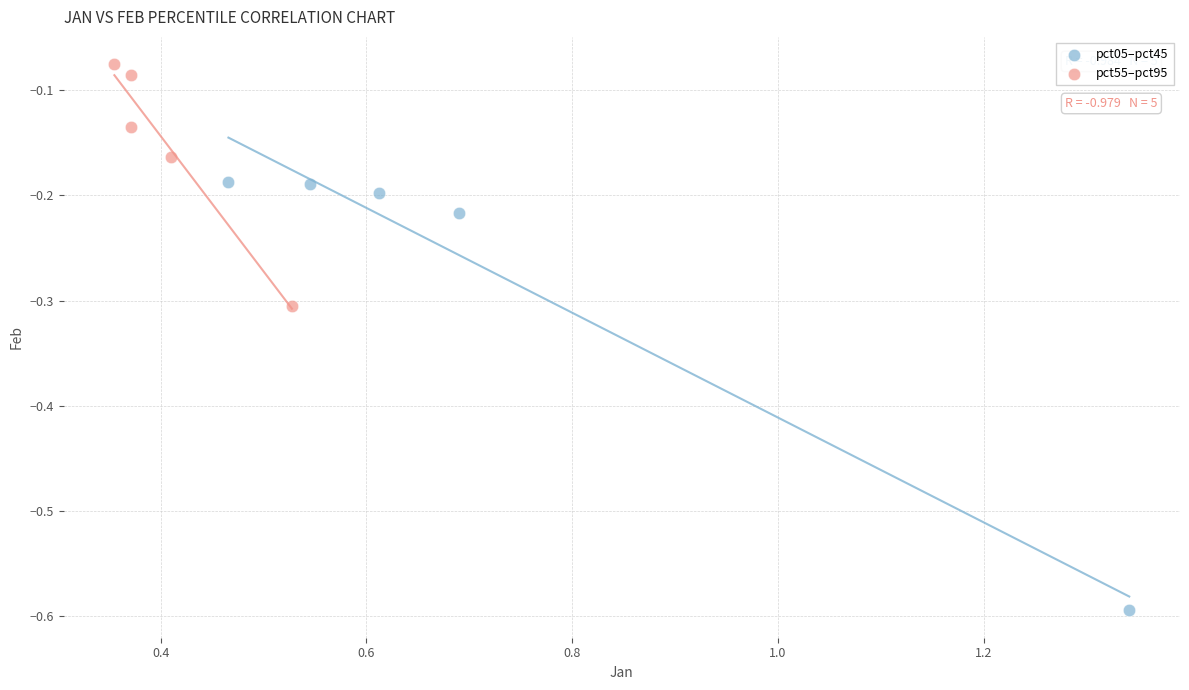

Which series has the largest Y range (max minus min)?

pct05–pct45